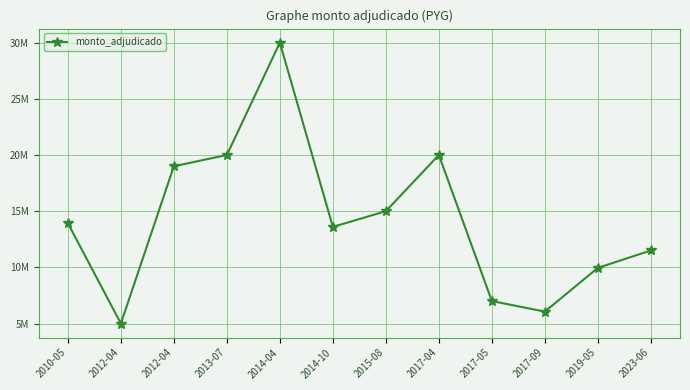

What is the value of the 10th point from the left?

6061000